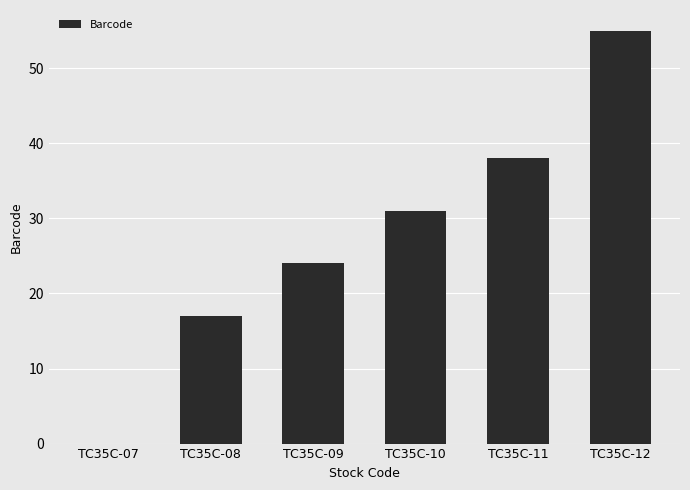

Are the bars horizontal?

No